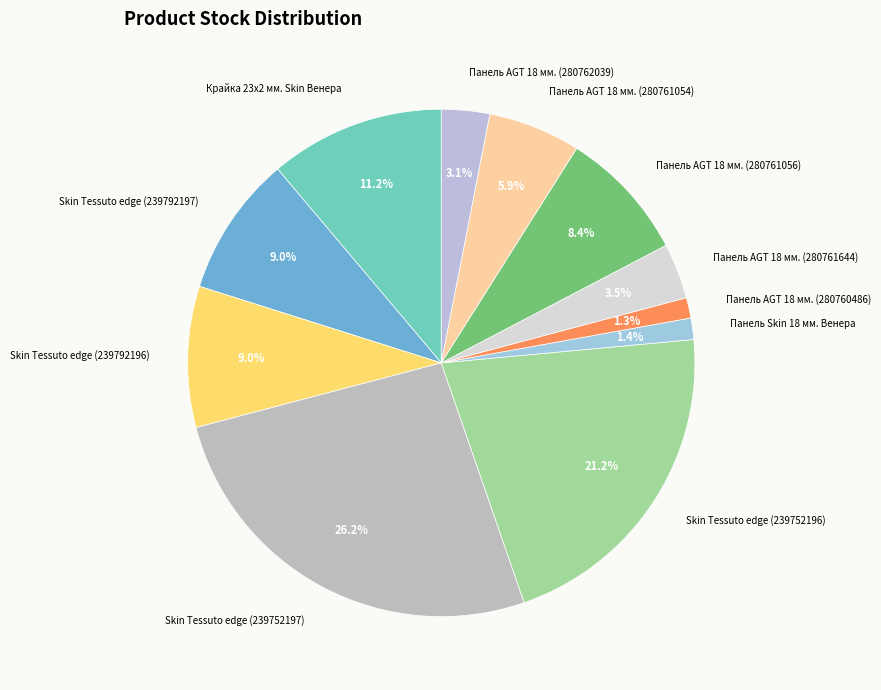

Rank the categories by value from lowest to highest.

Панель AGT 18 мм. (280760486), Панель Skin 18 мм. Венера, Панель AGT 18 мм. (280762039), Панель AGT 18 мм. (280761644), Панель AGT 18 мм. (280761054), Панель AGT 18 мм. (280761056), Skin Tessuto edge (239792197), Skin Tessuto edge (239792196), Крайка 23x2 мм. Skin Венера, Skin Tessuto edge (239752196), Skin Tessuto edge (239752197)